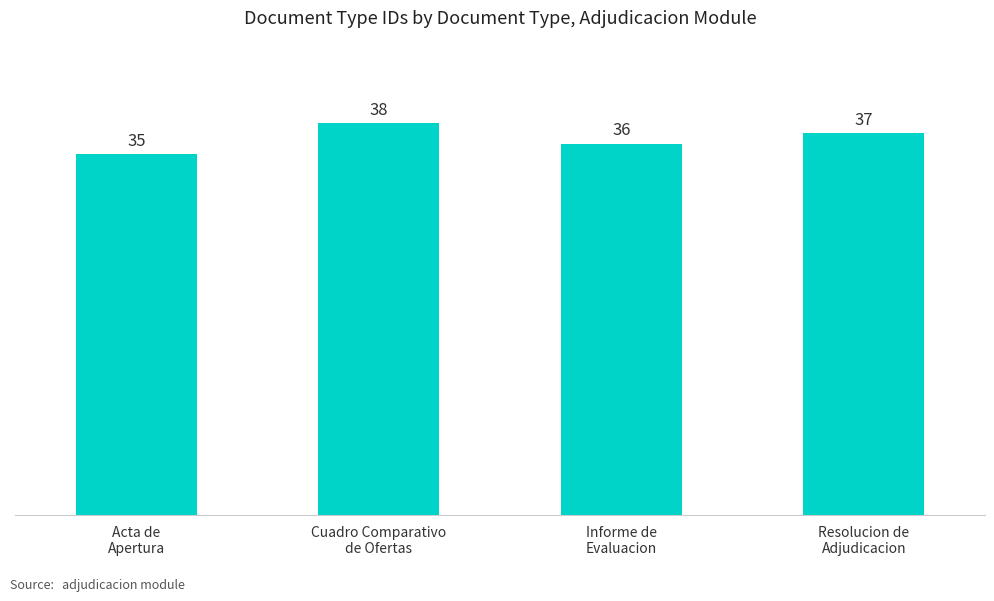

What is the change in value from Acta de
Apertura to Informe de
Evaluacion?

+1